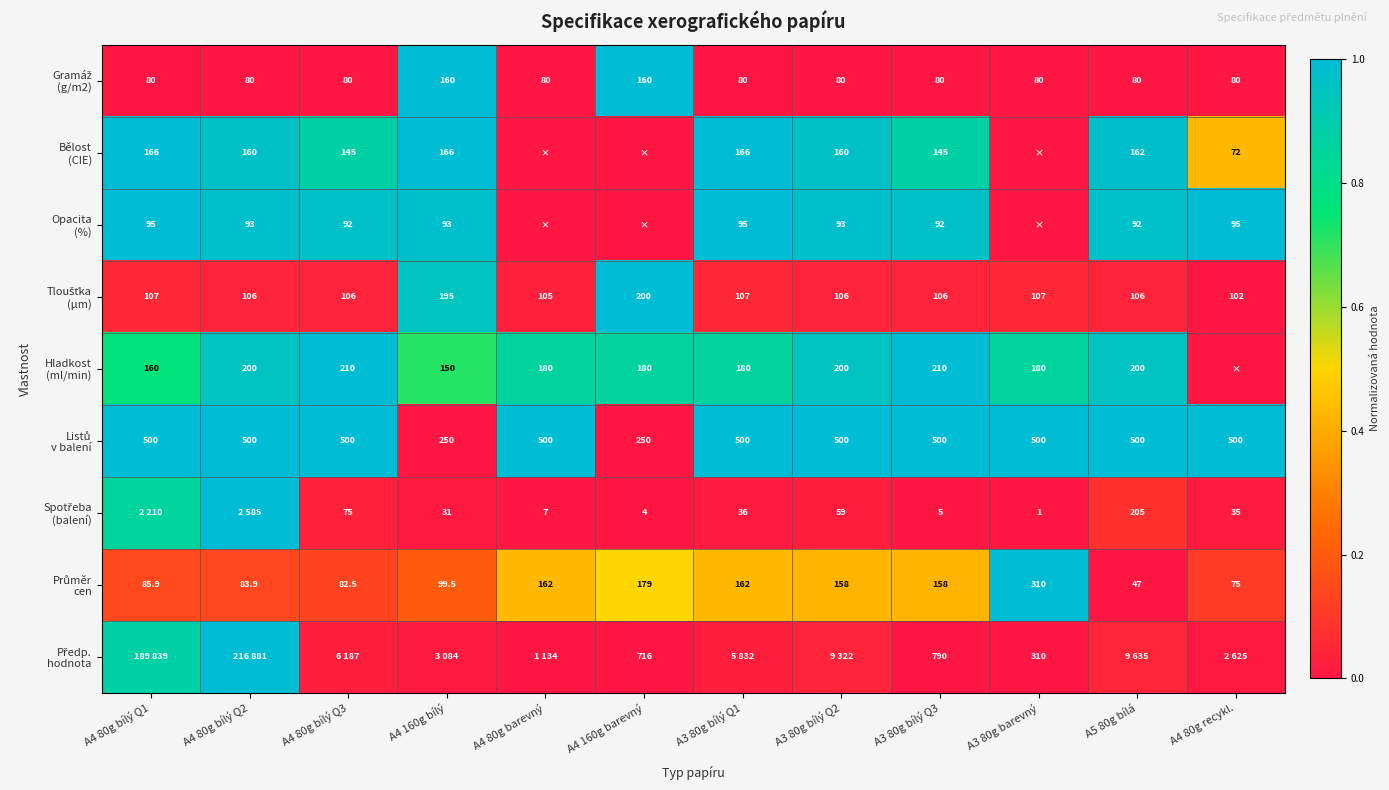

Is the value of Průměr cen at A3 80g barevný greater than the value of Gramáž (g/m2) at A4 80g bílý Q1?

Yes